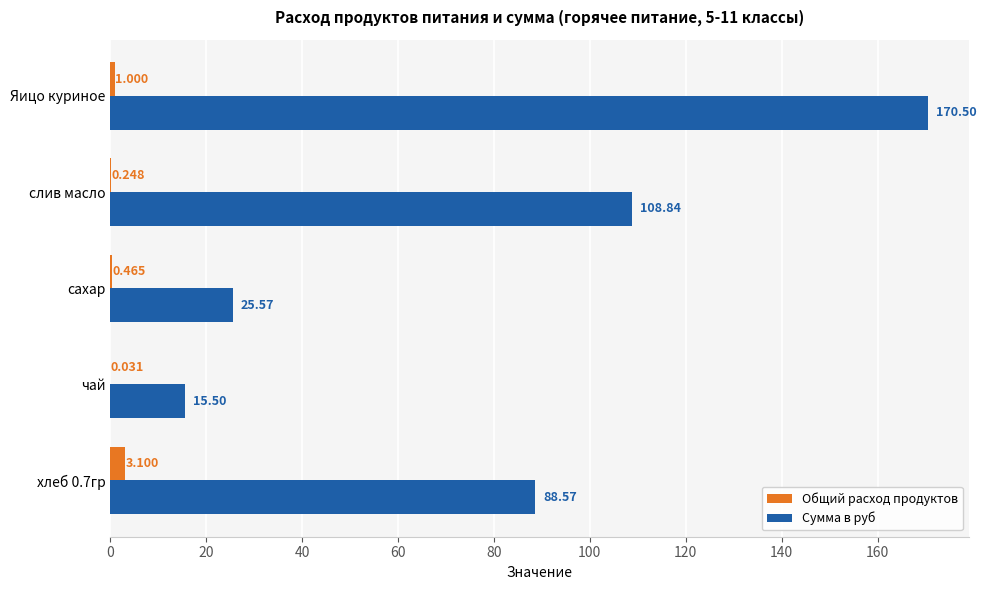

Which series has the widest spread of values?

Сумма в руб